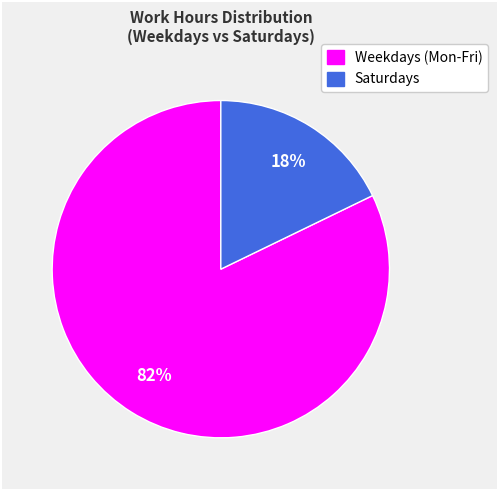

Does any single category account for the majority?

Yes